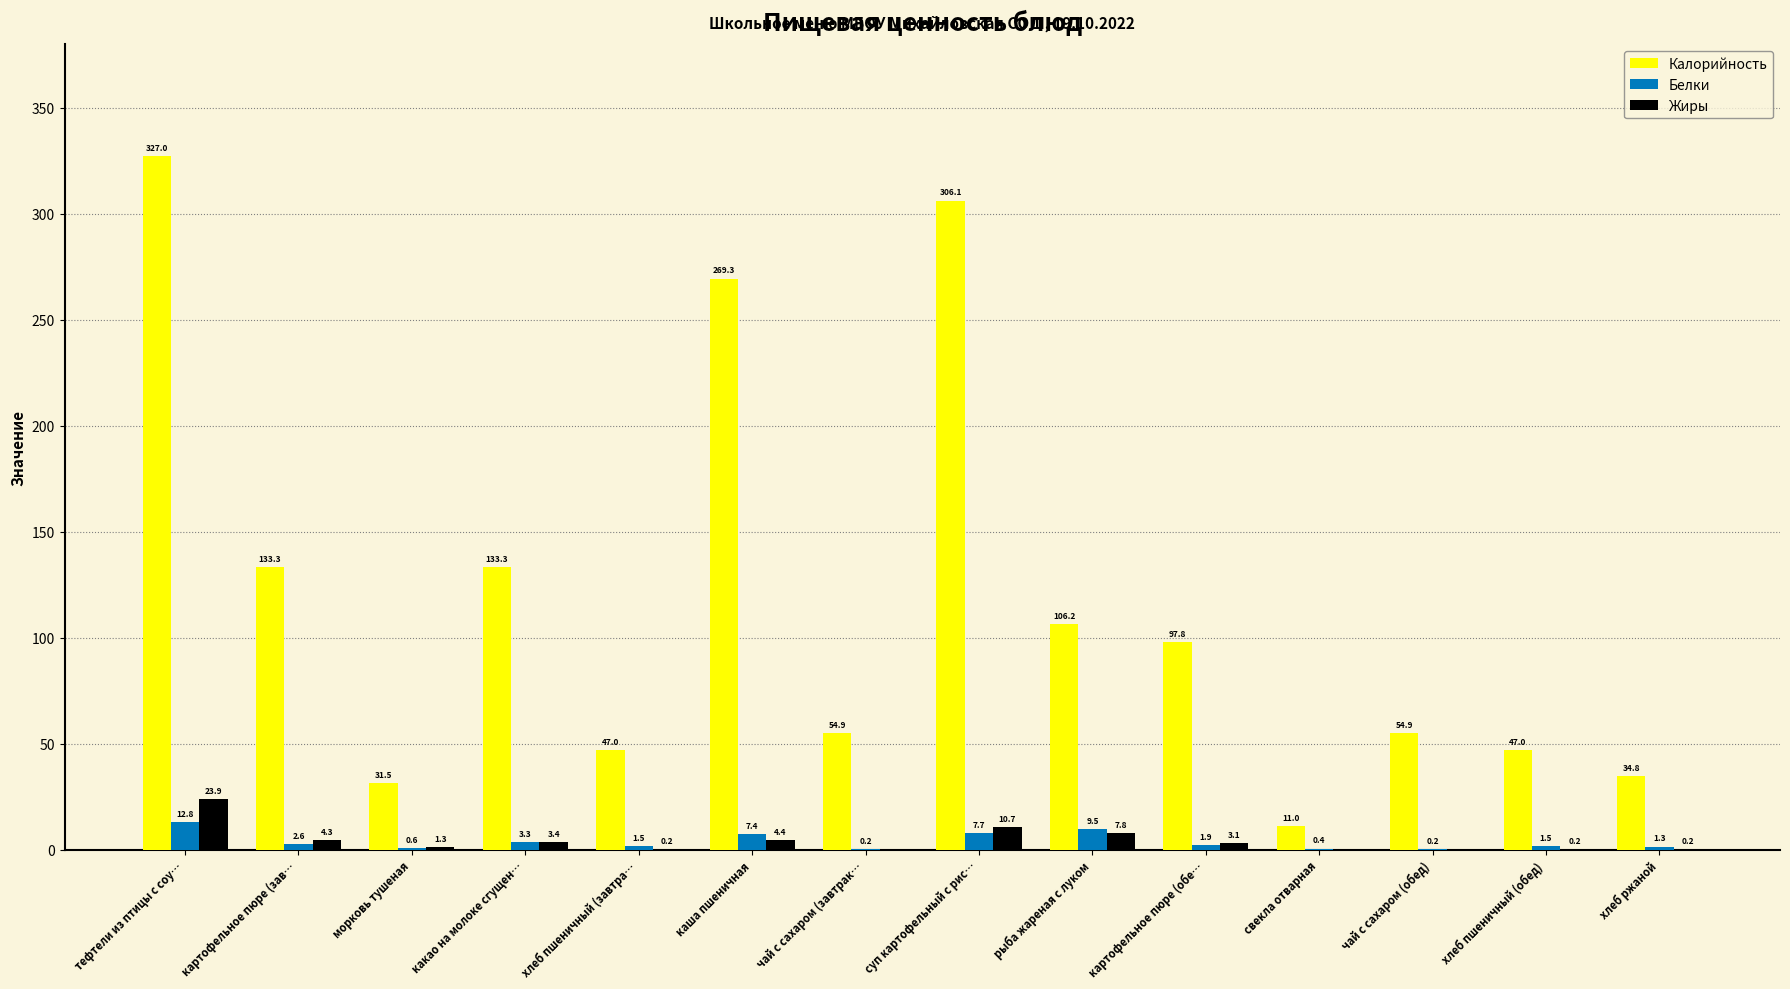

Which category has the highest value in the Калорийность series?

тефтели из птицы с соу…